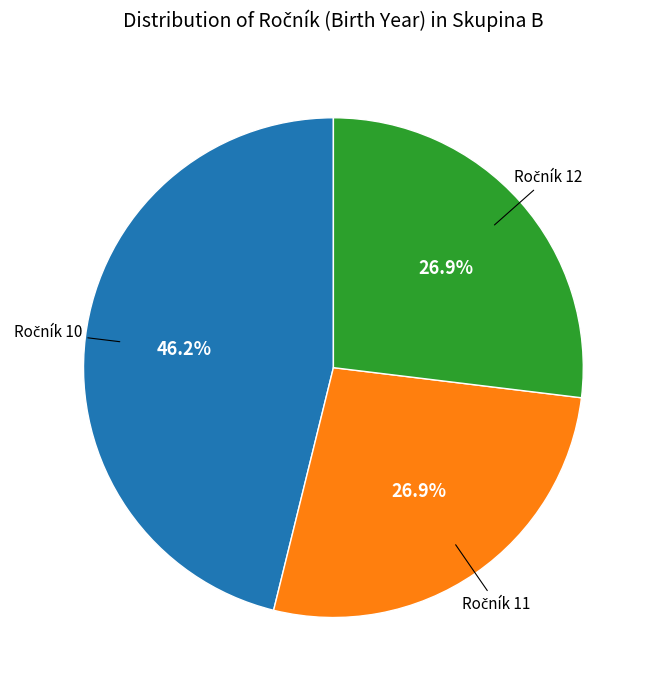

Does any single category account for the majority?

No